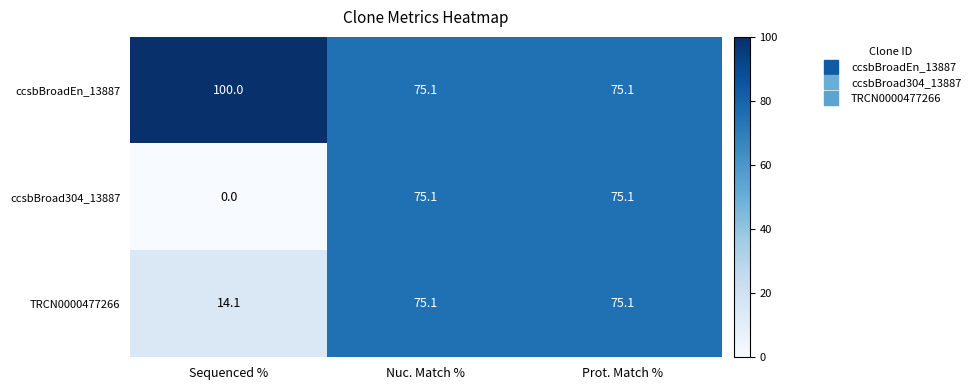

What is the total value across all series at Nuc. Match %?

225.3